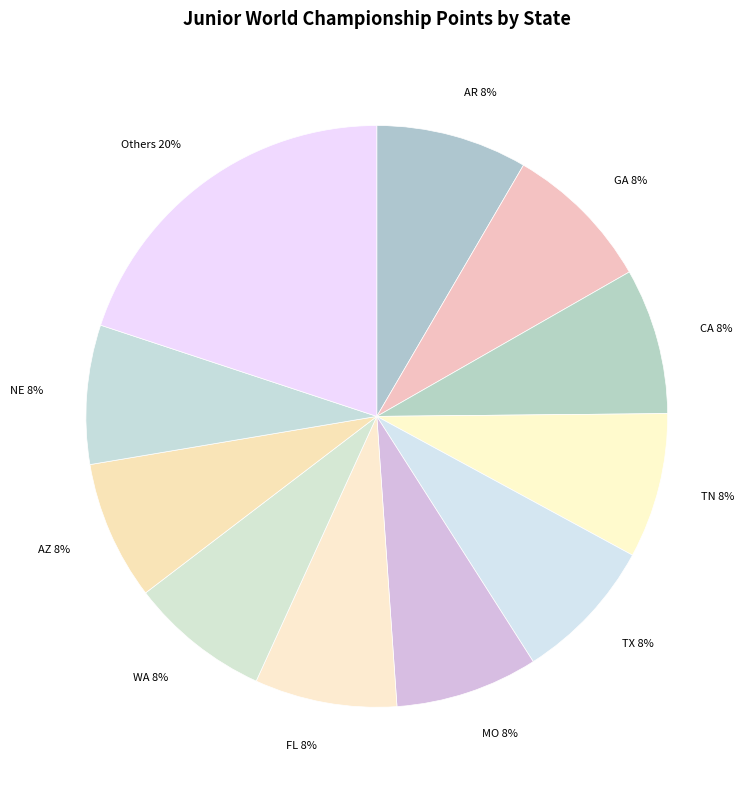

To the nearest percent, what portion does MO represent?

8%